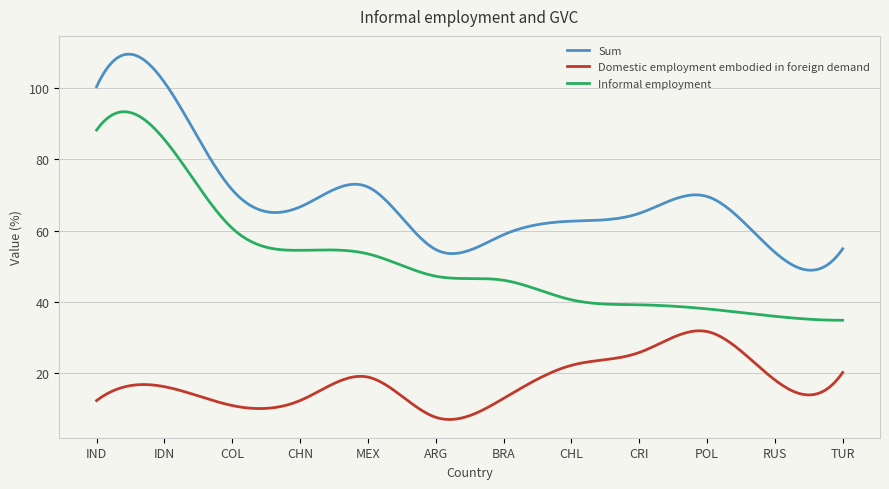

List the series in order of their peak value, lowest first.

Domestic employment embodied in foreign demand, Informal employment, Sum